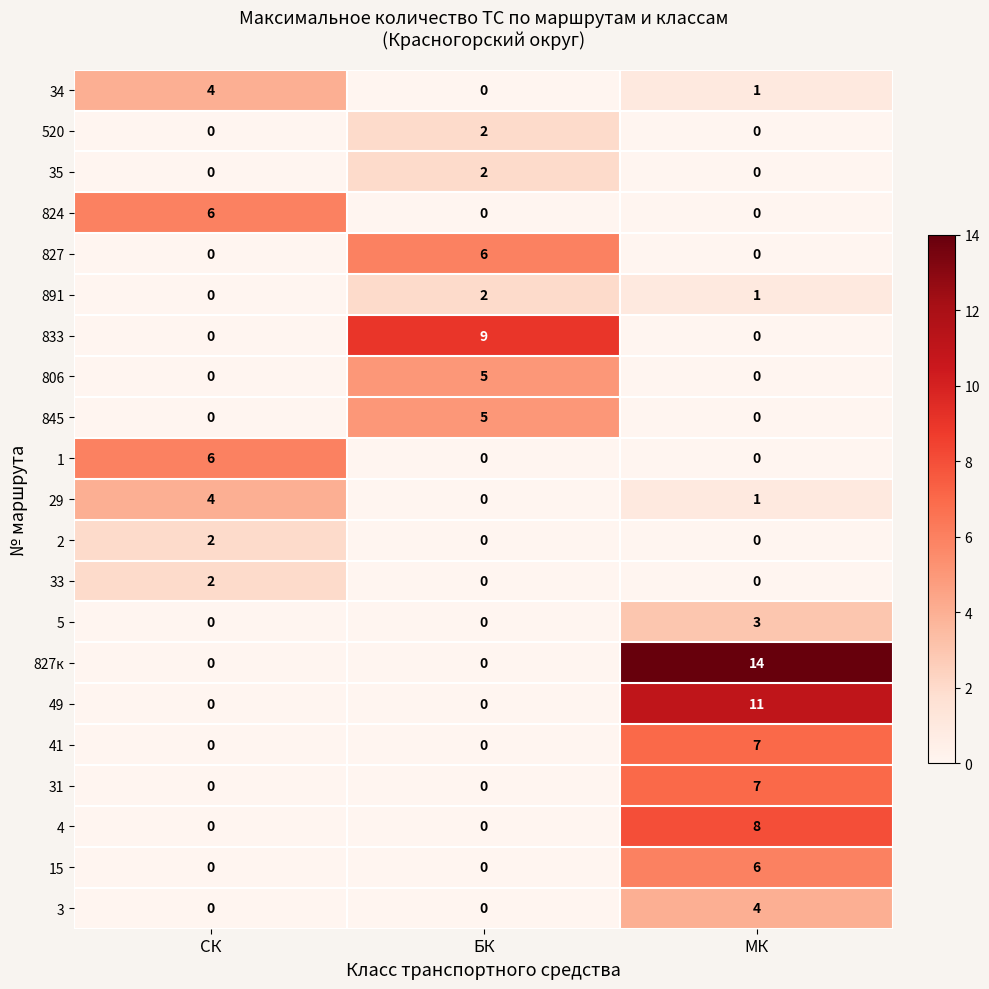

Count the 29 values in the range 0 to 4.

3